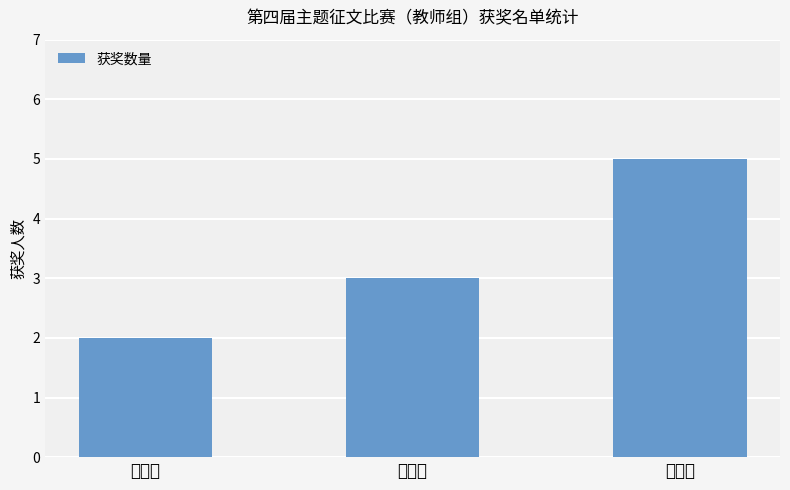

What is the label of the 3rd bar from the left?

三等奖